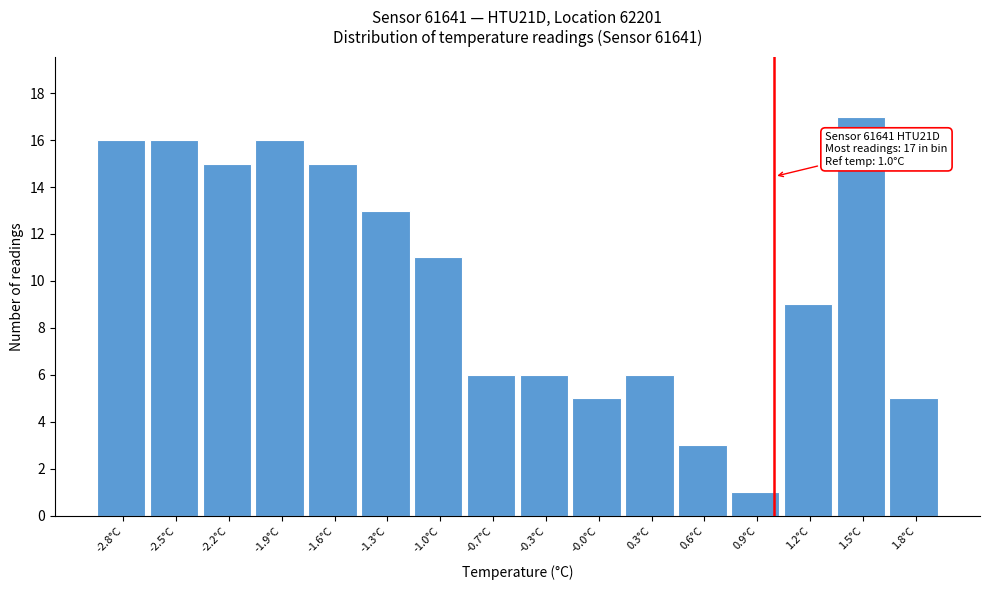

Over which range of the x-axis is the bar tallest?

1.35 to 1.70